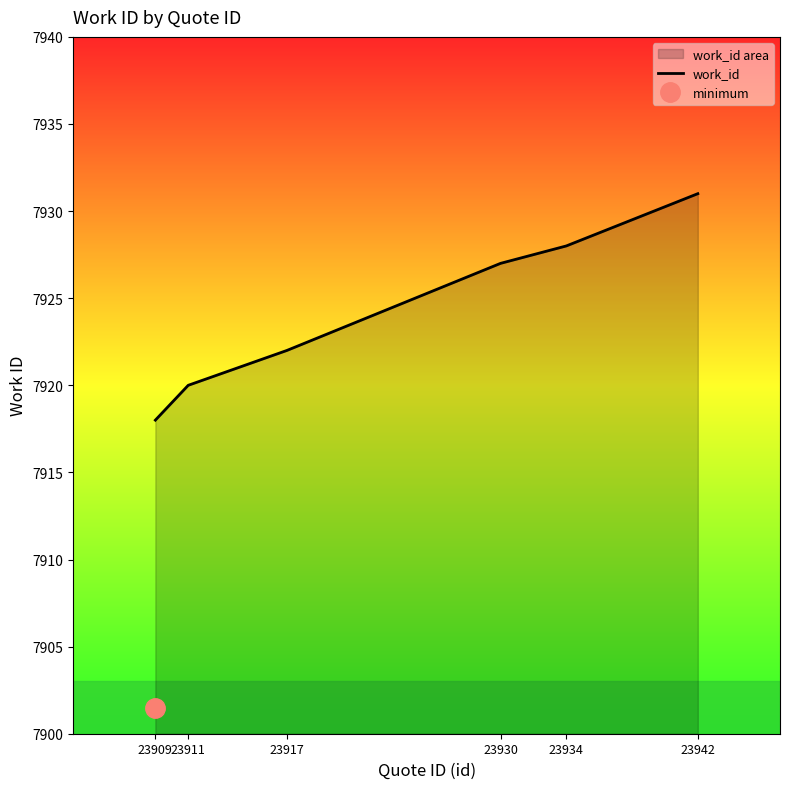

Reading left to right, list all the values displayed in this chart.

23909=7918	23911=7920	23917=7922	23930=7927	23934=7928	23942=7931